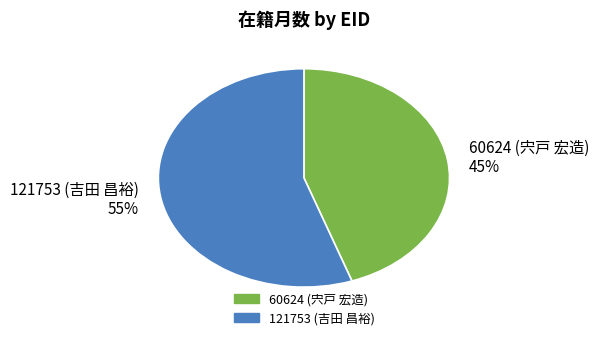

The 121753 (吉田 昌裕) slice represents 55% of the pie. True or false?

True